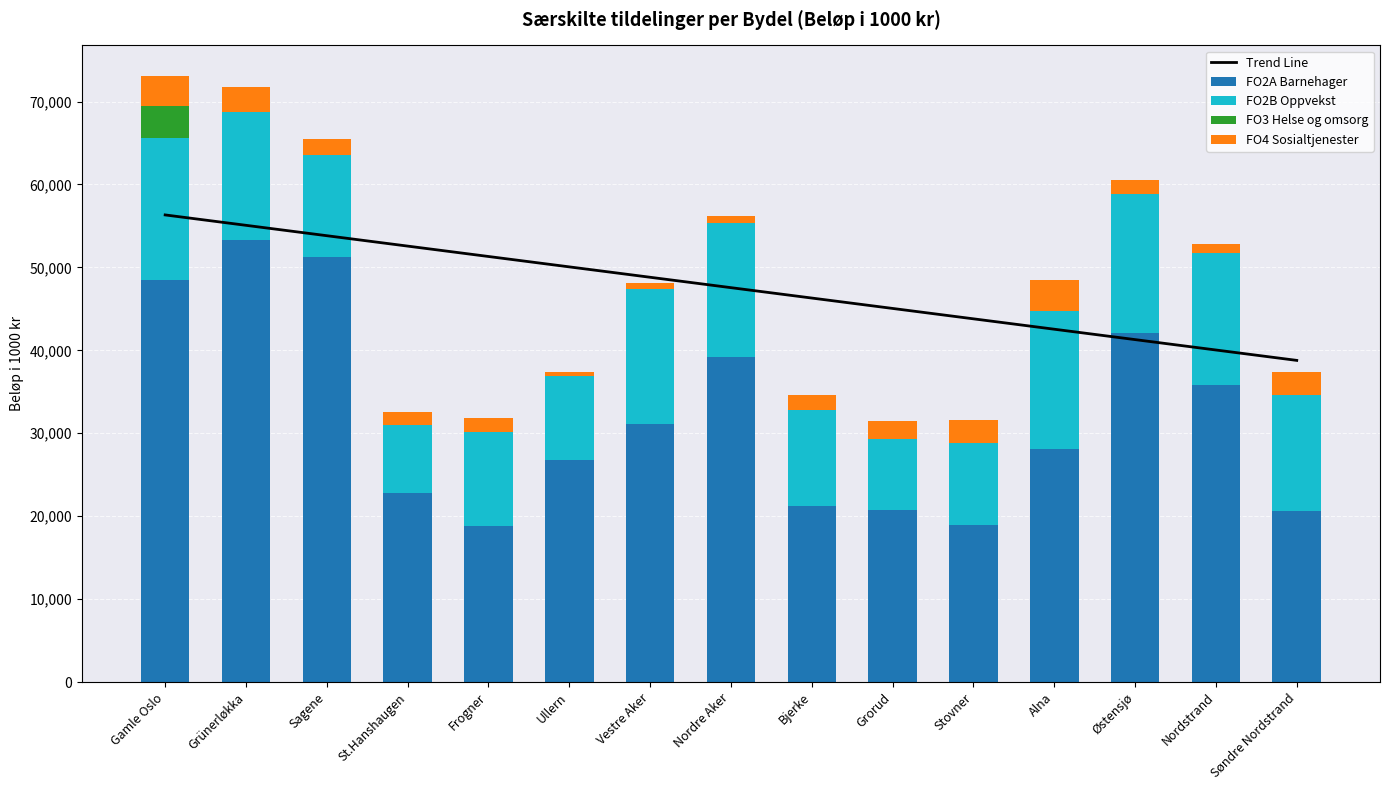

What is the average value of the Trend Line series?

47560.7